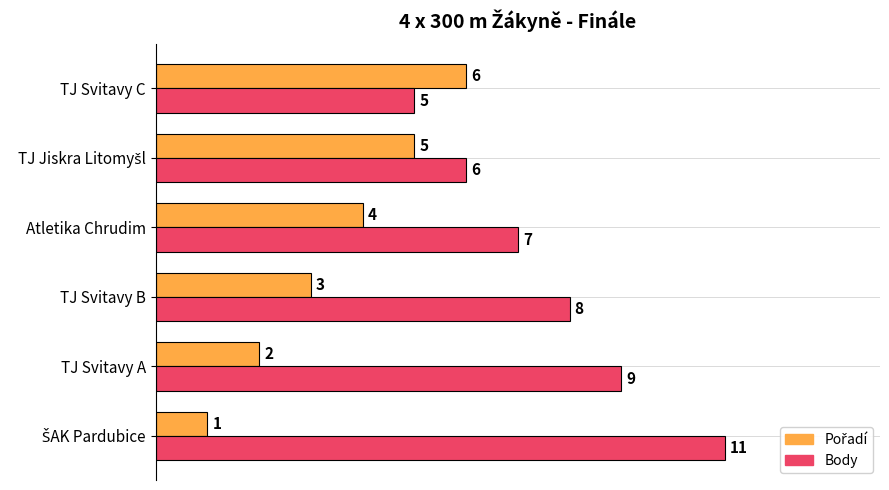

Where is Body nearest to the value 8?

TJ Svitavy B